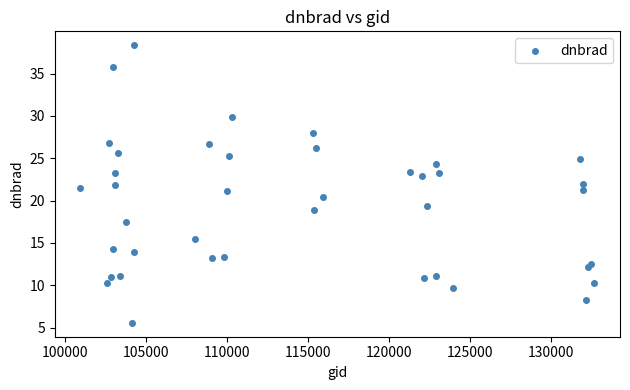

What is the range of Y values (max minus min)?

32.8